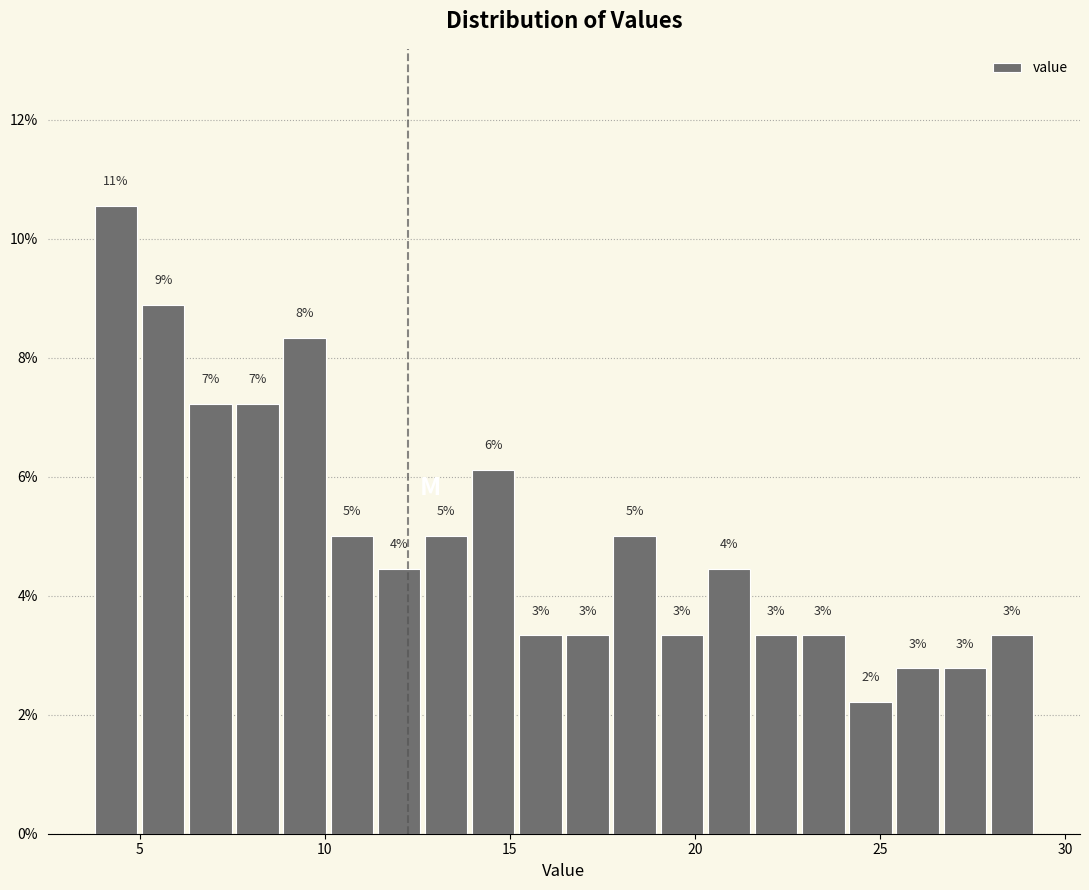

Read against the x-axis, roughly where is the centre of the tallest bar?

4.5